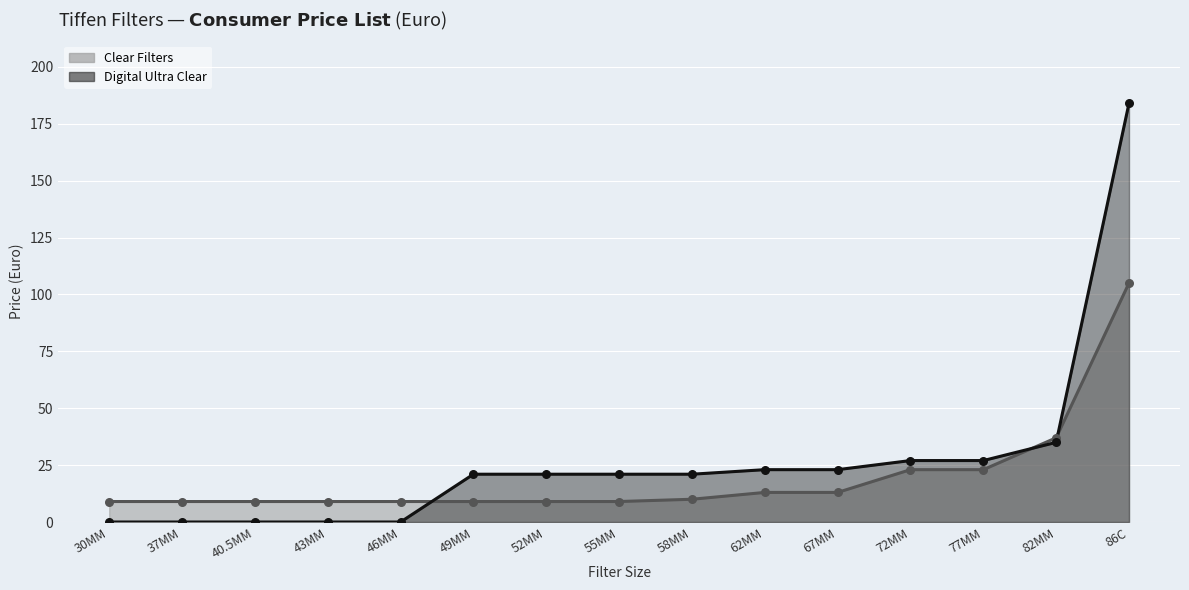

Which series reaches the maximum Y coordinate?

Digital Ultra Clear